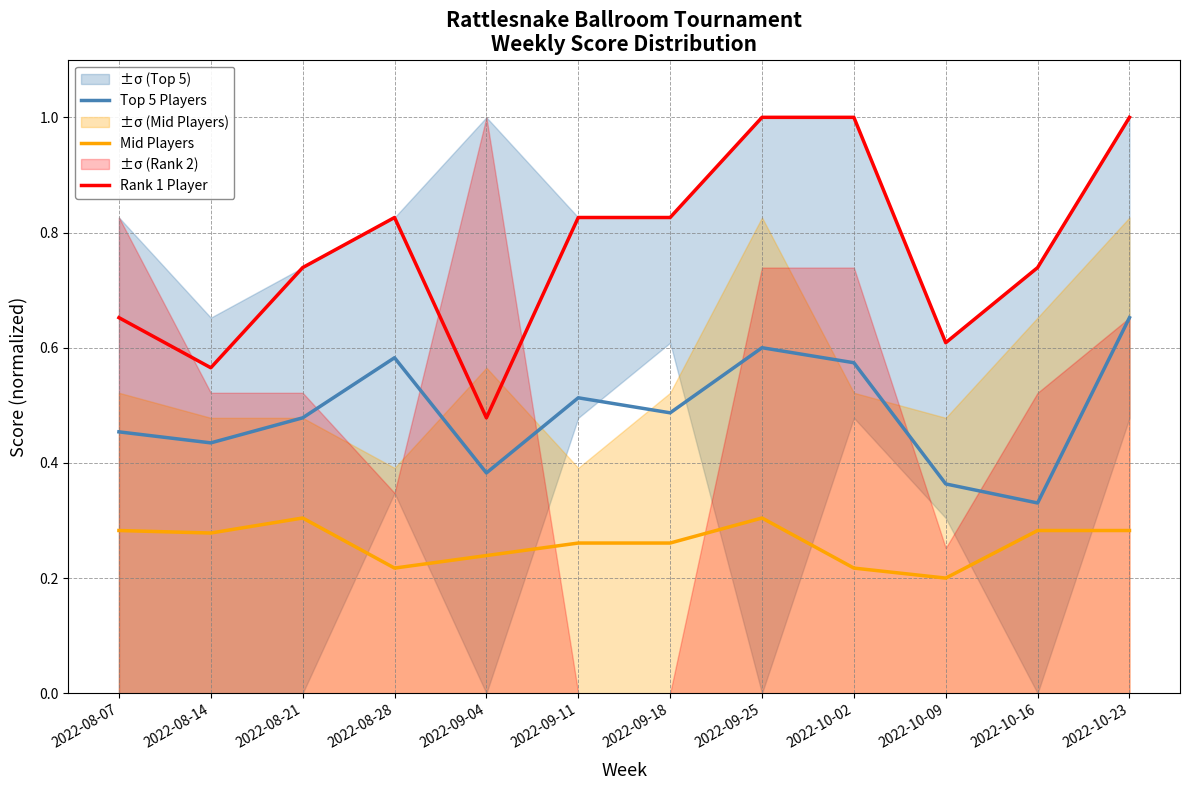

Which label corresponds to the smallest value in the chart?

2022-10-09